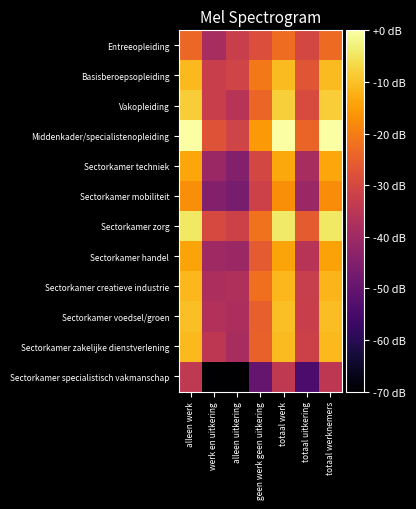

What is the spread (max minus min) of values at alleen werk?

34.0